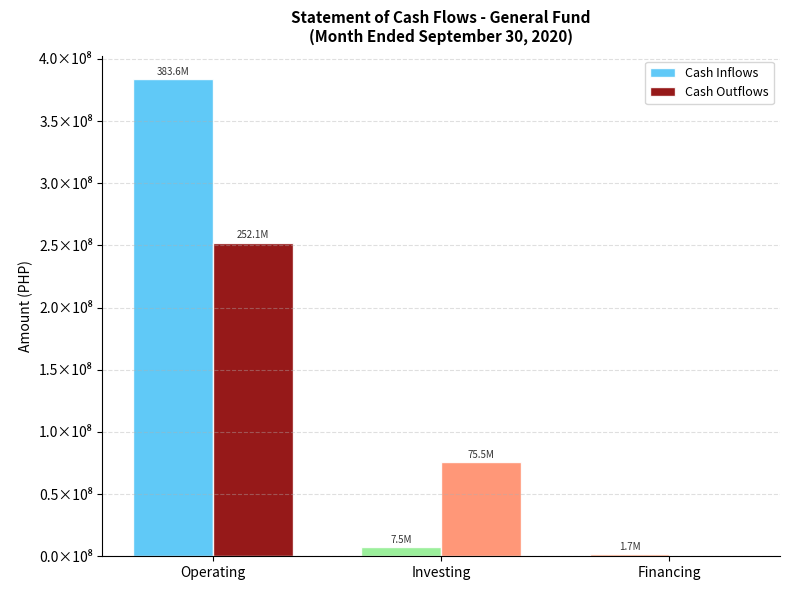

The Cash Outflows series shows 155348672.8 at Operating. True or false?

False